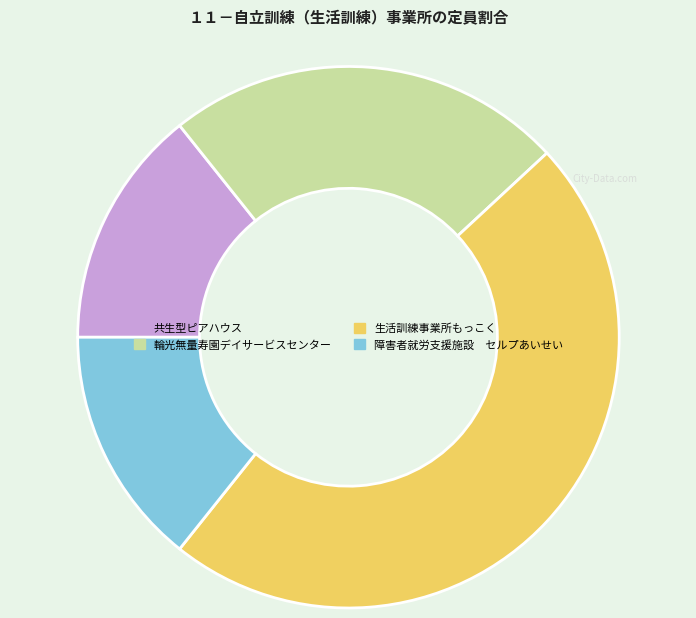

Do 生活訓練事業所もっこく and 輪光無量寿園デイサービスセンター together represent more than half of the pie?

Yes